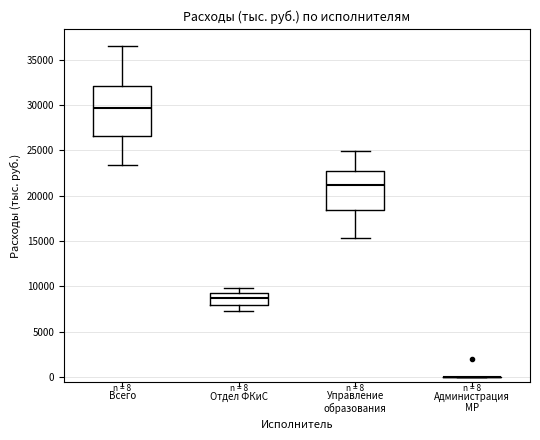

Comparing the boxes themselves (not the whiskers), which one is the tallest?

Всего